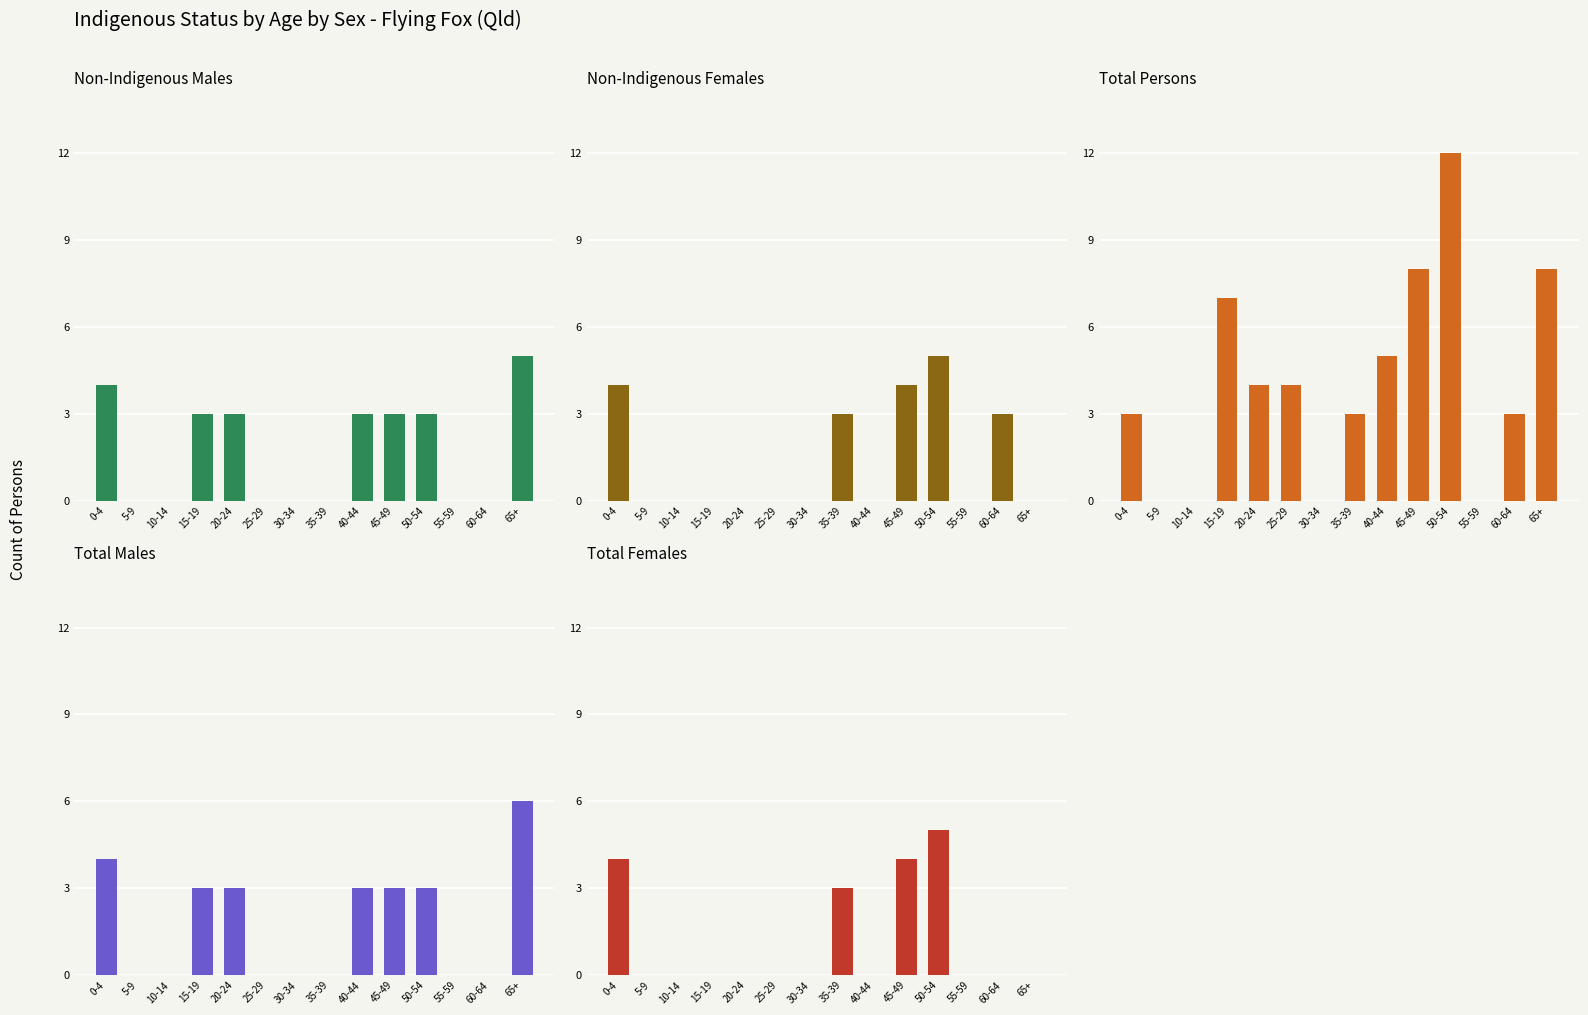

How many data points does each series have?

14